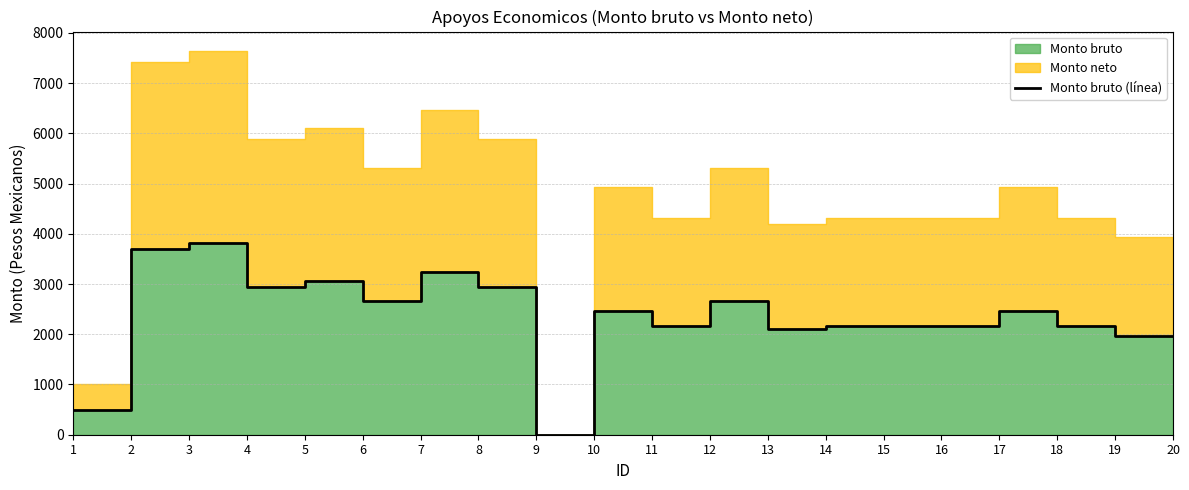

How many lines are shown in the chart?

1